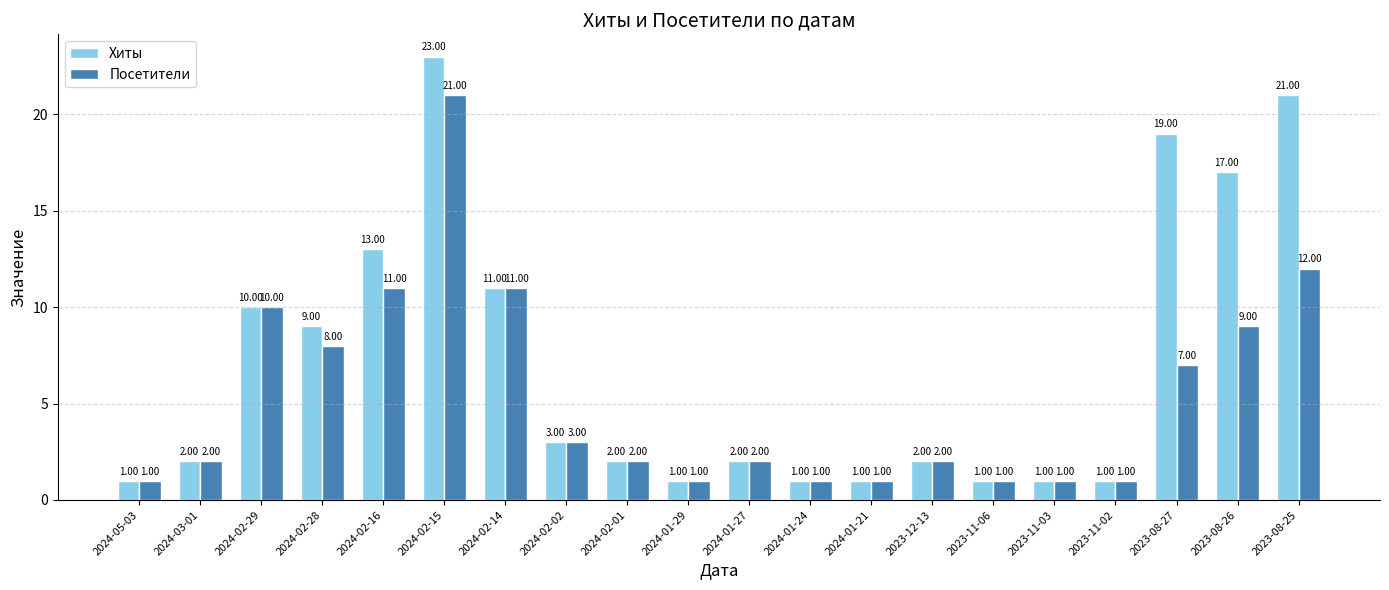

List the series in order of their overall mean, lowest first.

Посетители, Хиты